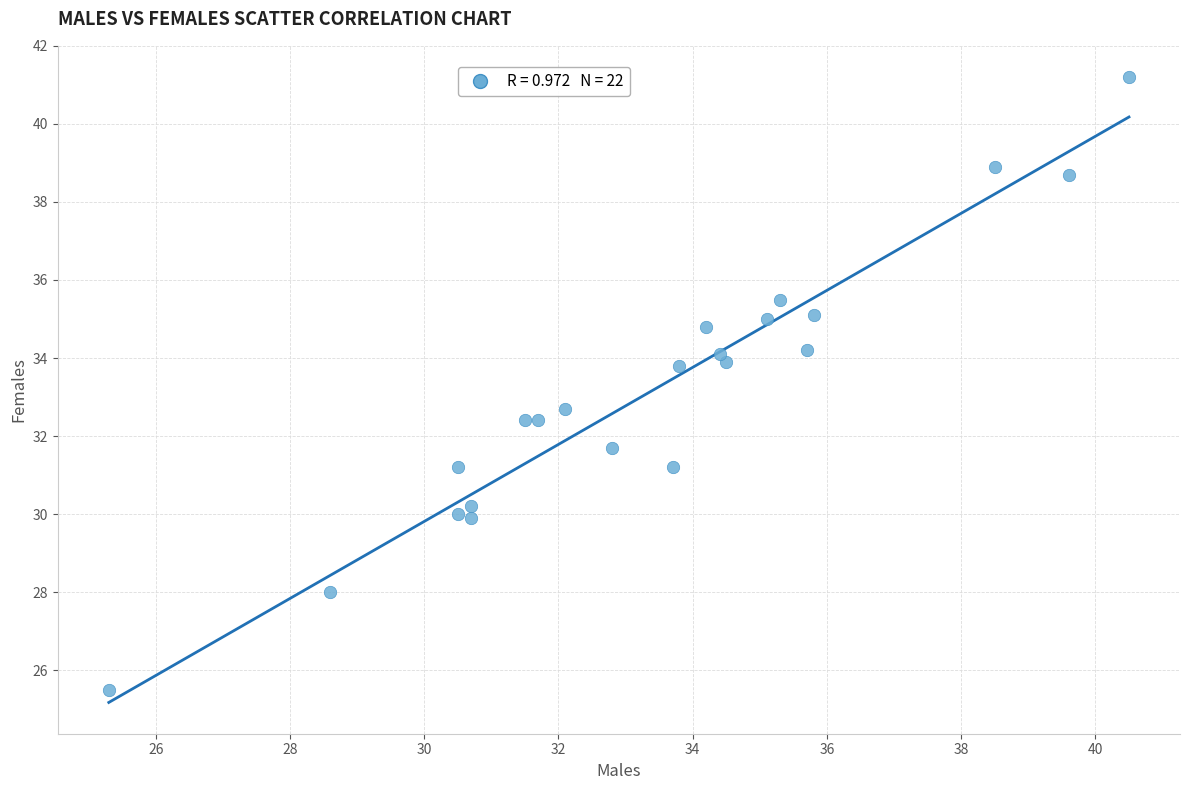

What Y value in the scatter plot is closest to 33?

32.7